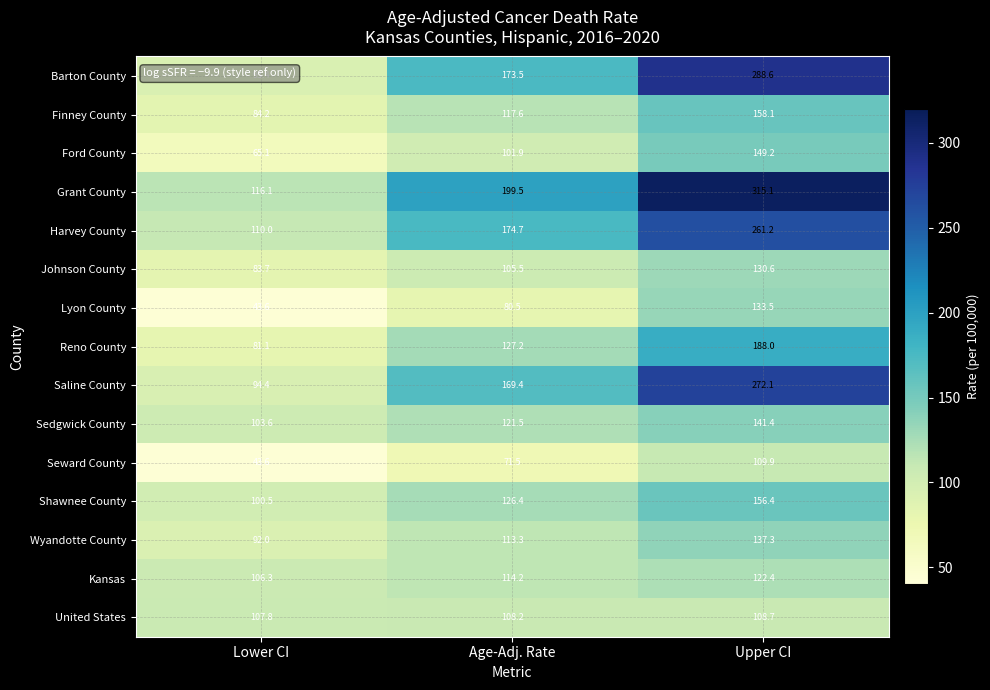

Between Lower CI and Upper CI, which series saw the biggest shift?

Grant County